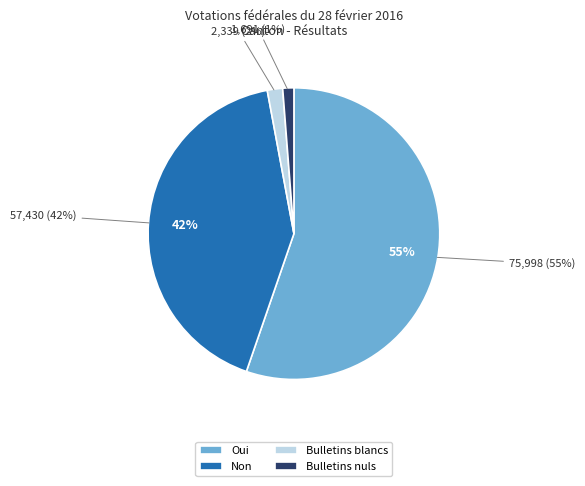

The Bulletins nuls slice represents 1% of the pie. True or false?

True